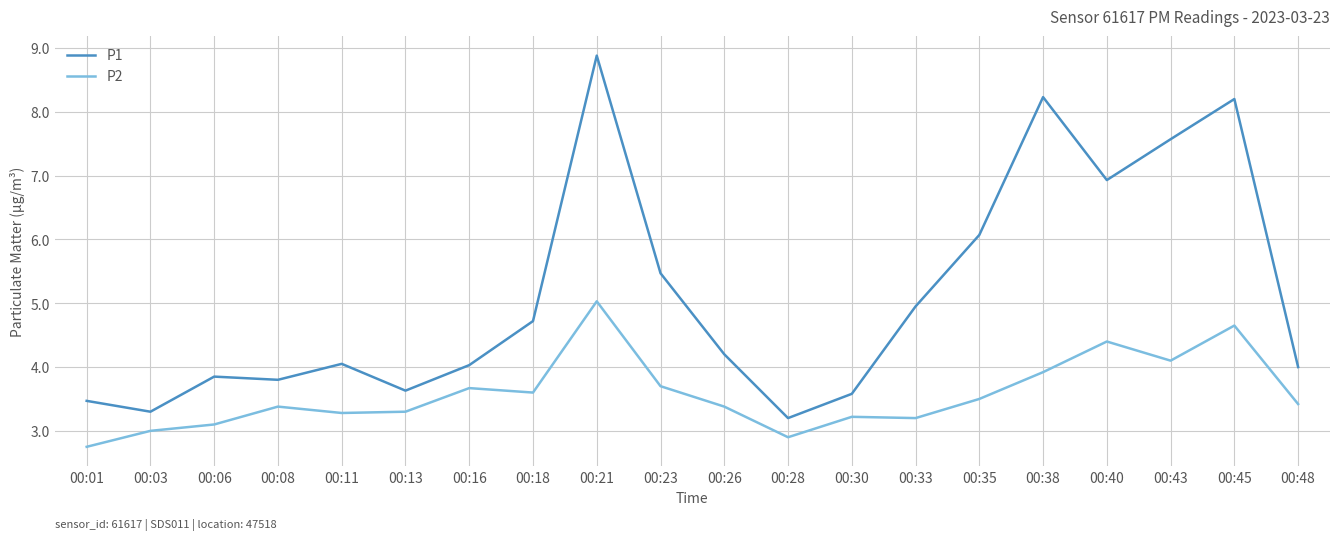

How many lines are shown in the chart?

2